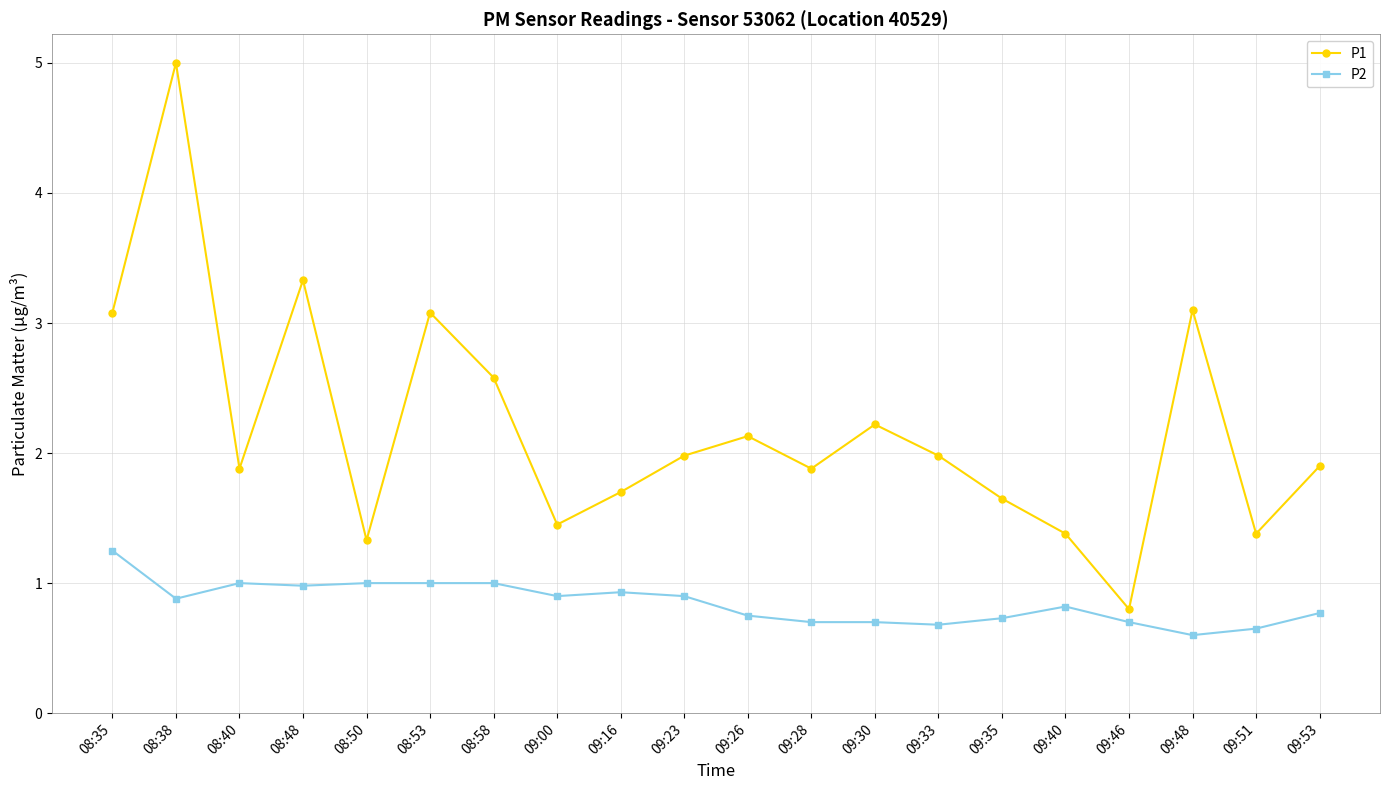

What is the label of the 12th point from the right?

09:16